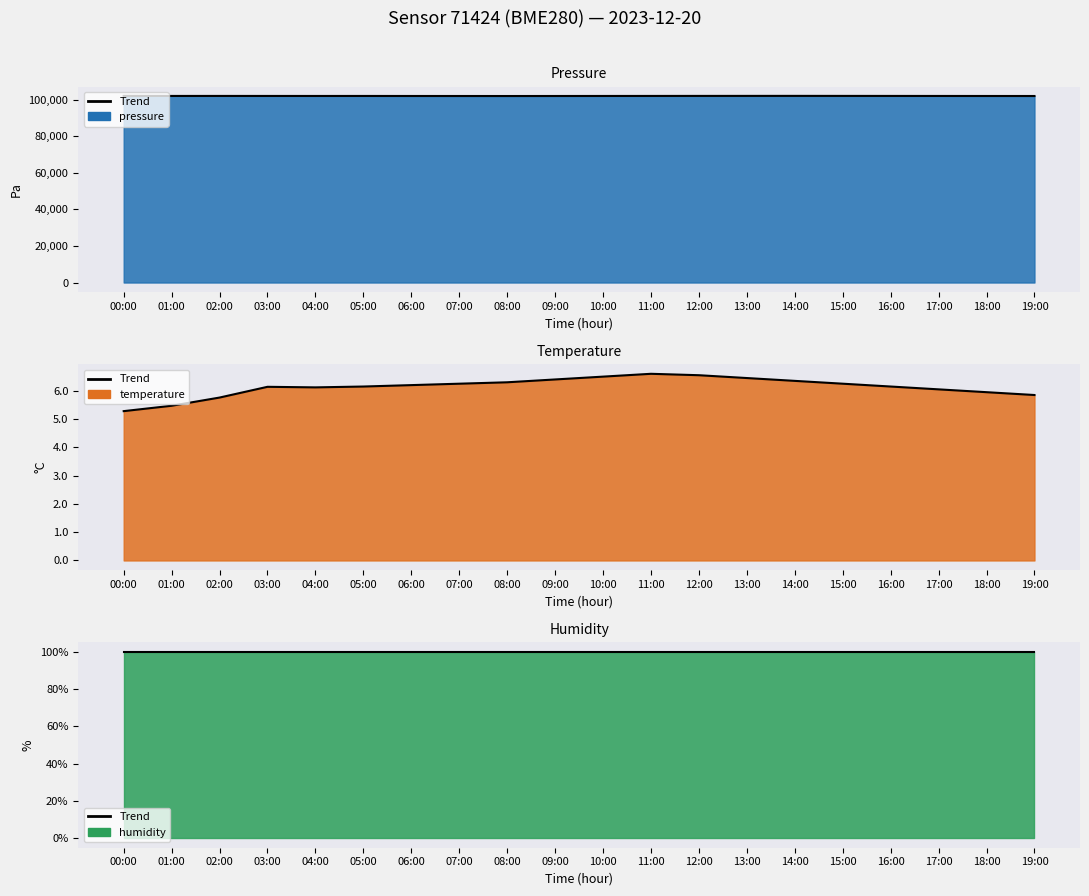

Which series has the largest total across all categories?

pressure